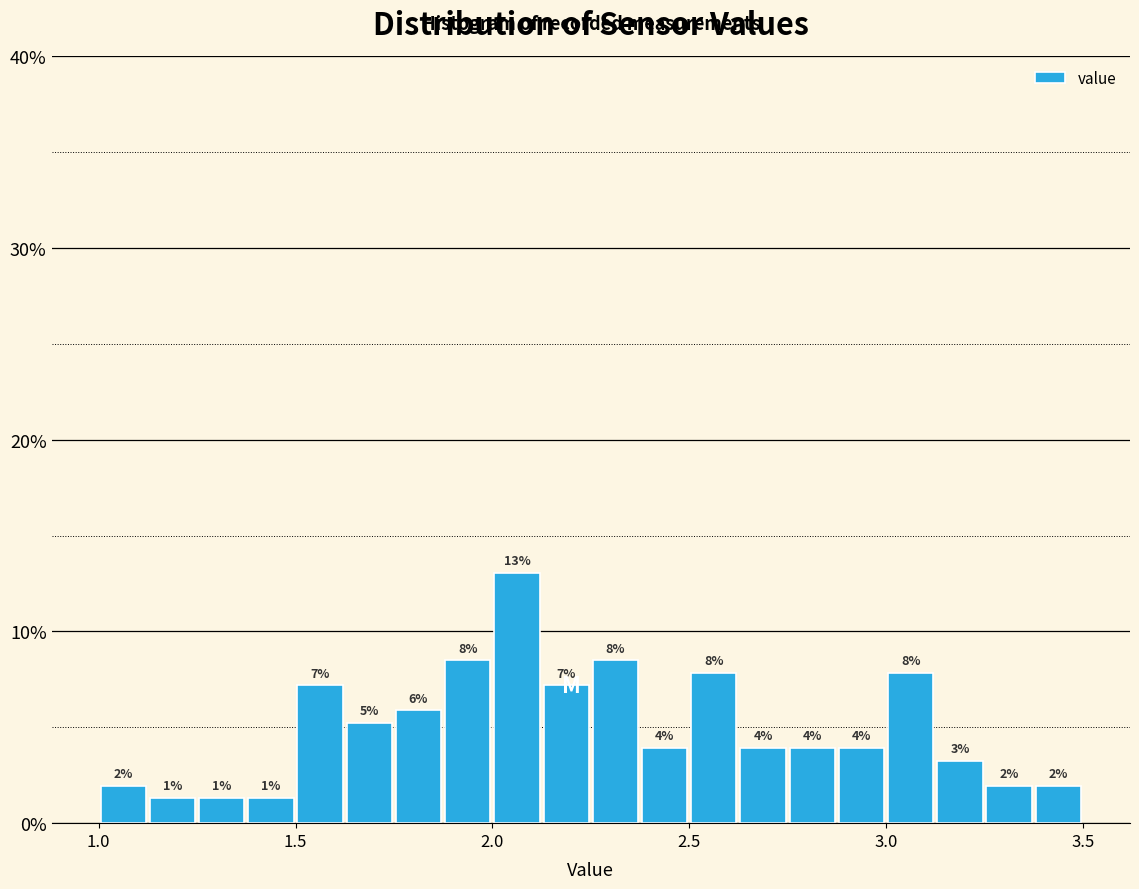

Around what value on the x-axis is the tallest bar? Give the approximate position of its centre, as read against the axis.

2.05